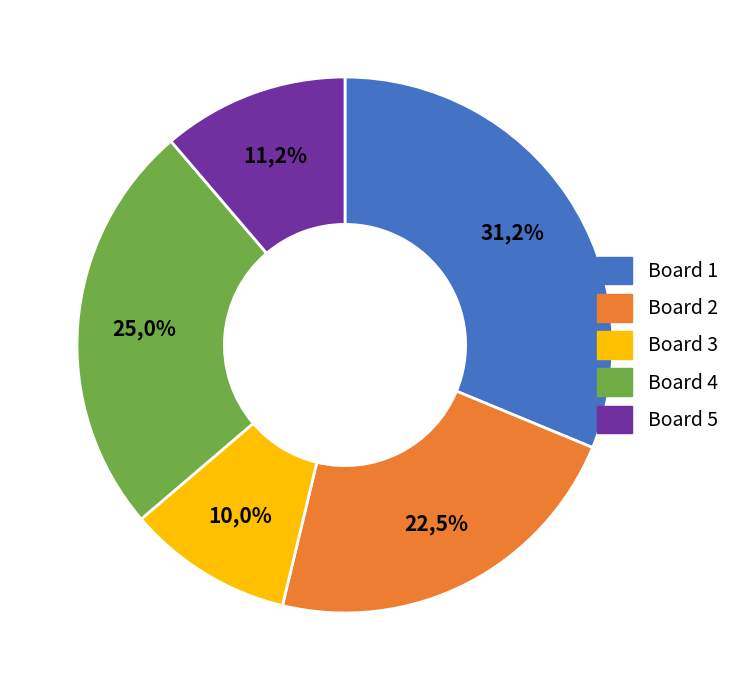

How many segments does this pie chart have?

5